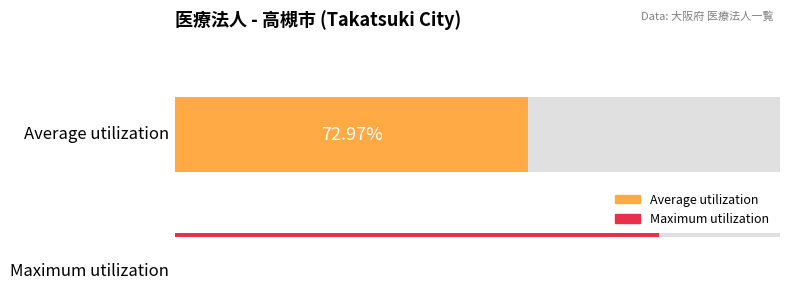

Rank the series by their maximum value, from lowest to highest.

Average utilization, Maximum utilization